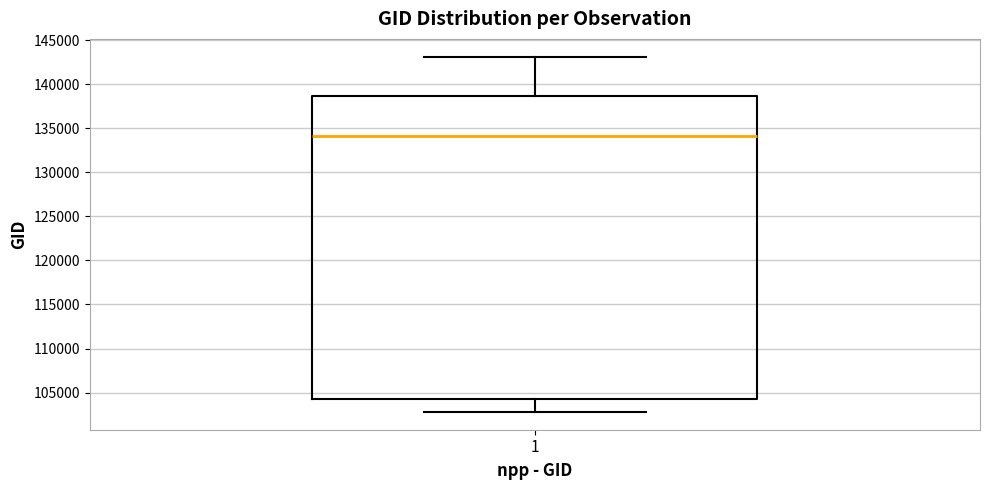

Where is the upper edge of the box at x = 1 on the y-axis? The values are not printed on the chart, so give them approximately, as read against the axis.

138500